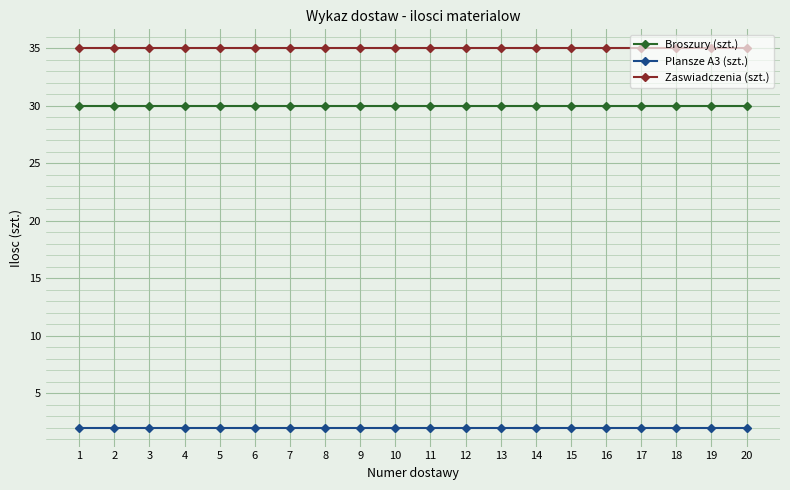

What is the total value across all series at 3?

67